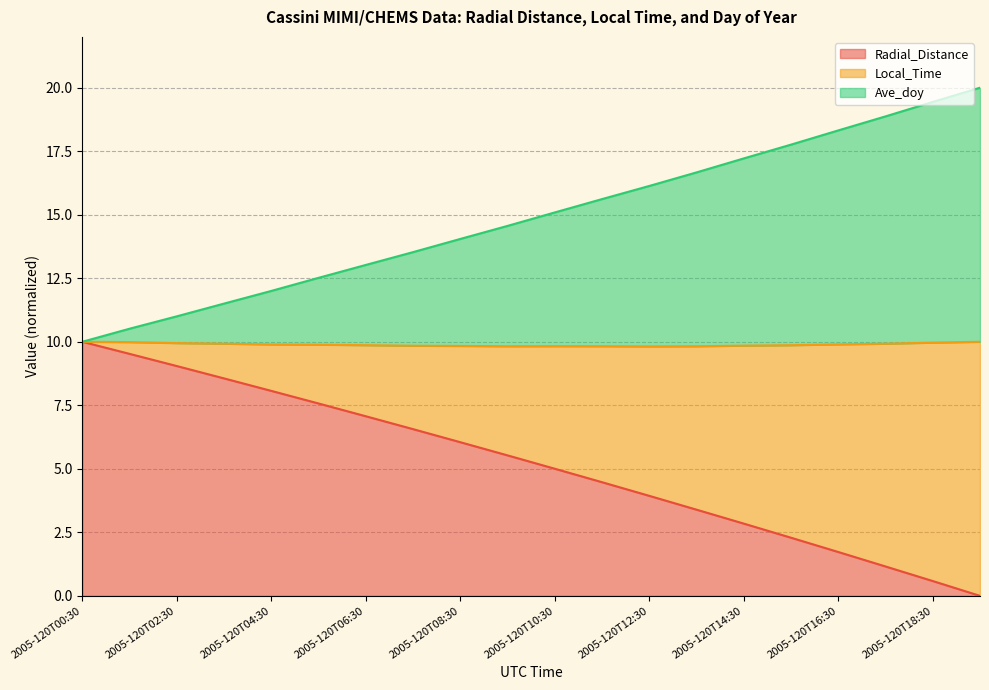

The Radial_Distance series shows 5.3 at 2005-120T00:30. True or false?

False